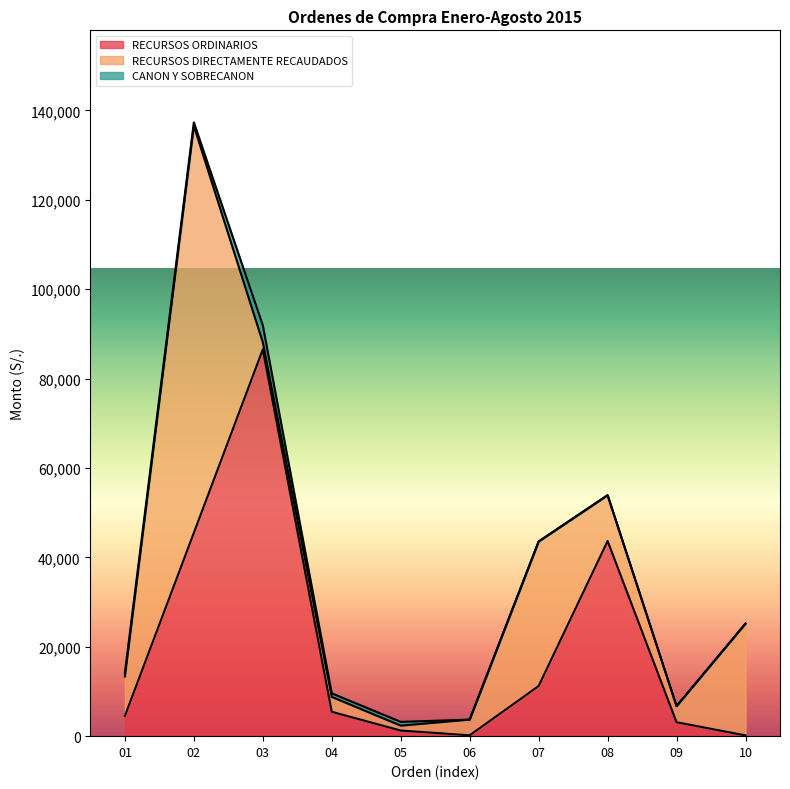

Which category has the lowest value across all series?

06